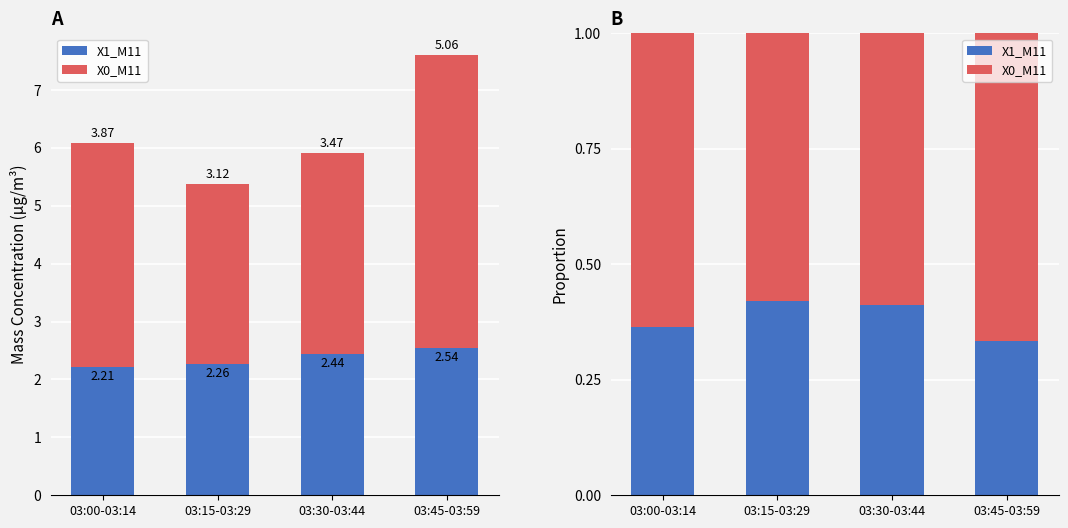

What is the average value of the X1_M11 series?

0.4